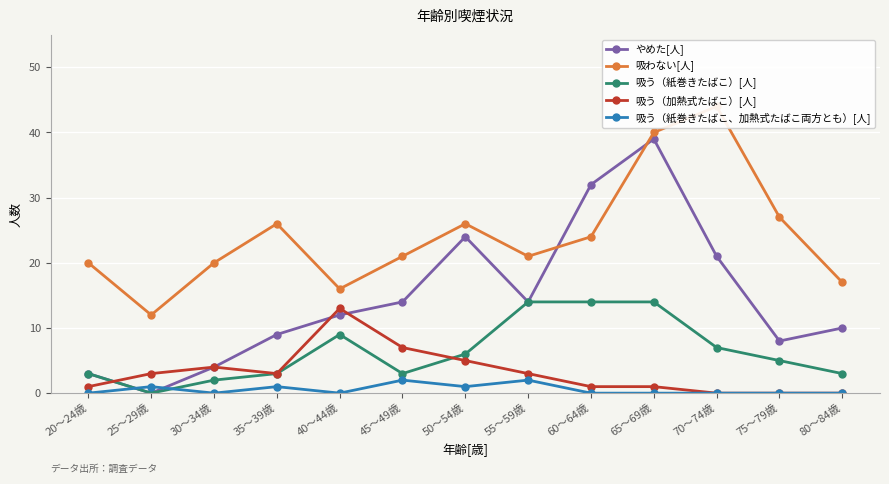

What is the difference between the 吸う（紙巻きたばこ）[人] values at 45～49歳 and 25～29歳?

3